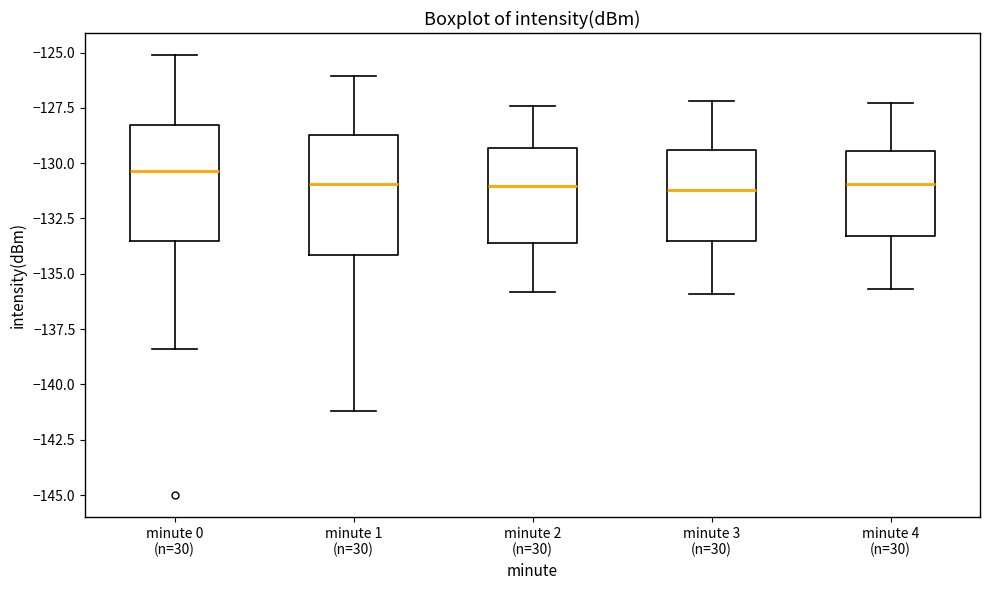

Where does the upper whisker of the box for minute 4 (n=30) end on the y-axis? The values are not printed on the chart, so give them approximately, as read against the axis.

-127.5